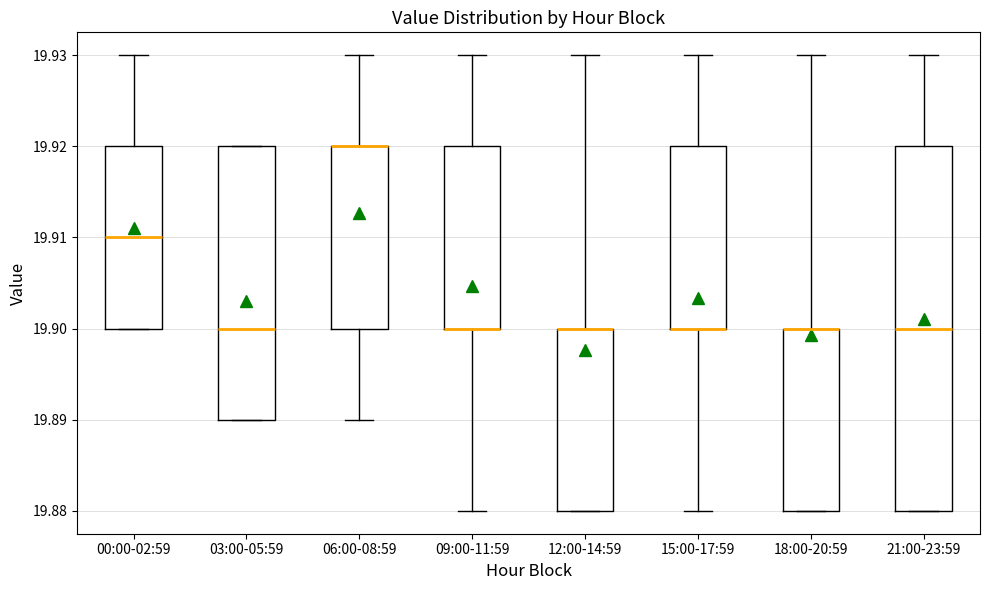

Reading left to right, read every box against the y-axis: the position of its median line, the range the box covers, and the ends of its whiskers. The values are not printed on the chart, so give them approximately, as read against the axis.

00:00-02:59: median 19.91, box 19.90 to 19.92, whiskers 19.90 to 19.93
03:00-05:59: median 19.90, box 19.89 to 19.92, whiskers 19.89 to 19.92
06:00-08:59: median 19.92 (drawn on the box's upper edge), box 19.90 to 19.92, whiskers 19.89 to 19.93
09:00-11:59: median 19.90 (drawn on the box's lower edge), box 19.90 to 19.92, whiskers 19.88 to 19.93
12:00-14:59: median 19.90 (drawn on the box's upper edge), box 19.88 to 19.90, whiskers 19.88 to 19.93
15:00-17:59: median 19.90 (drawn on the box's lower edge), box 19.90 to 19.92, whiskers 19.88 to 19.93
18:00-20:59: median 19.90 (drawn on the box's upper edge), box 19.88 to 19.90, whiskers 19.88 to 19.93
21:00-23:59: median 19.90, box 19.88 to 19.92, whiskers 19.88 to 19.93